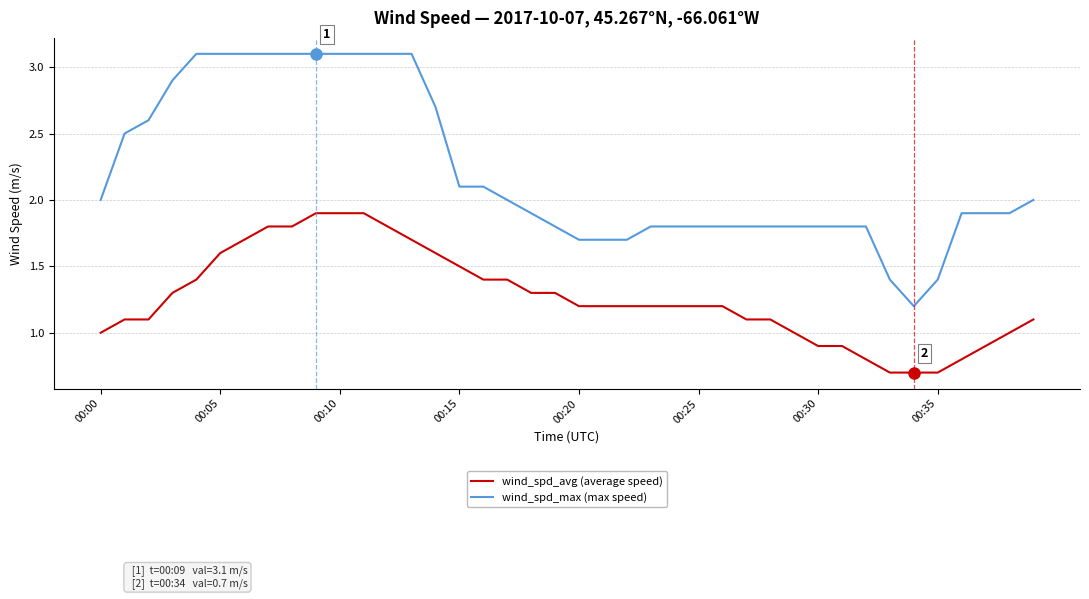

True or false: wind_spd_max (max speed) and wind_spd_avg (average speed) intersect in this chart.

False